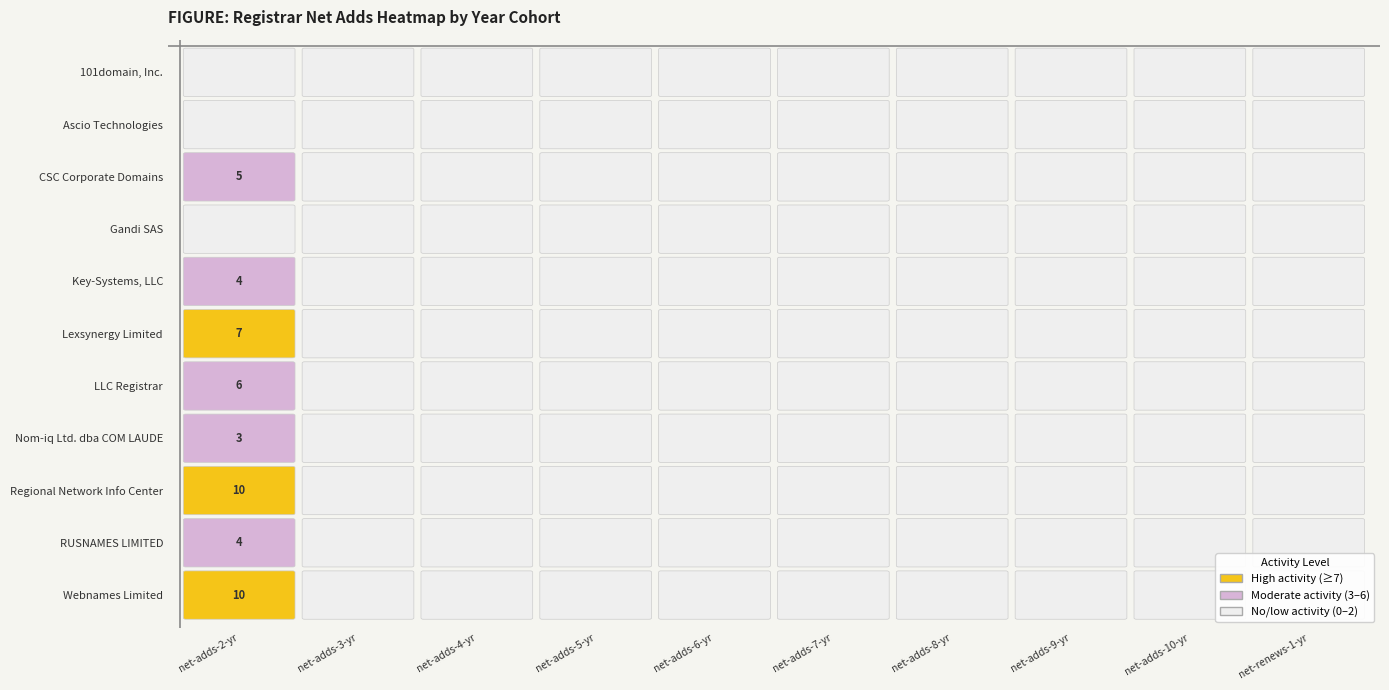

Which label corresponds to the smallest value in the chart?

net-adds-2-yr